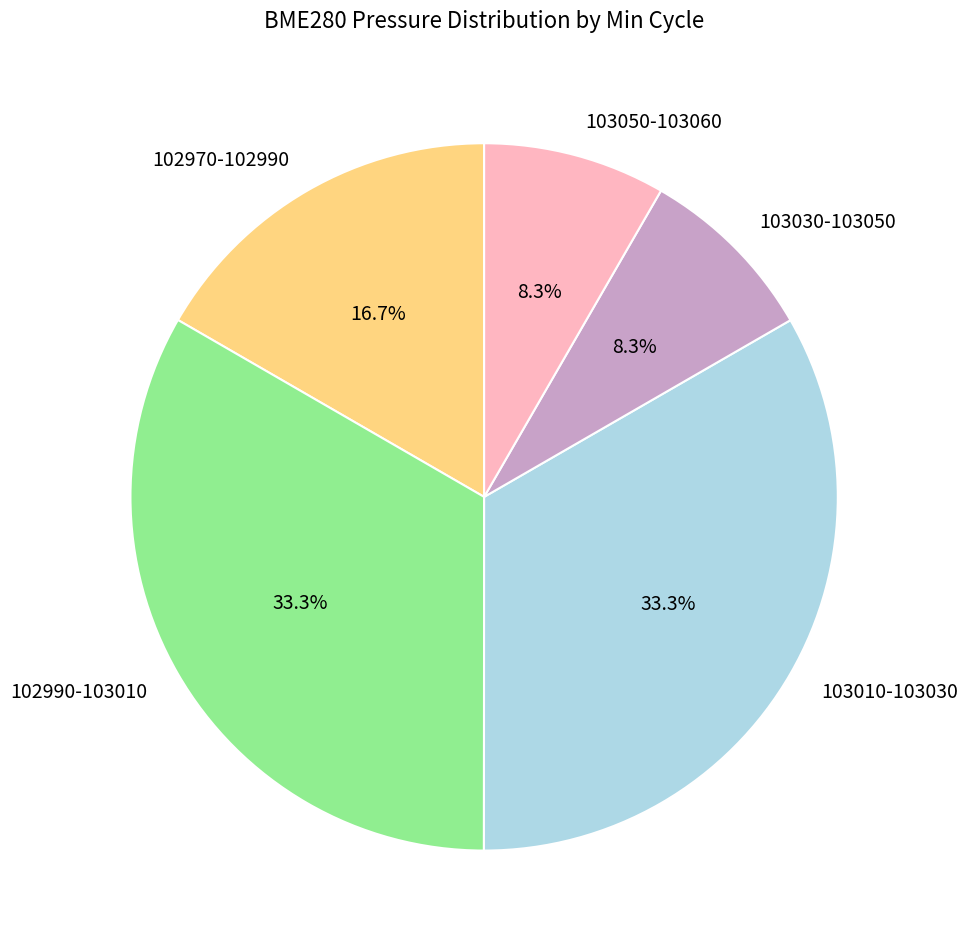

Does 103030-103050 represent more than half of the total?

No